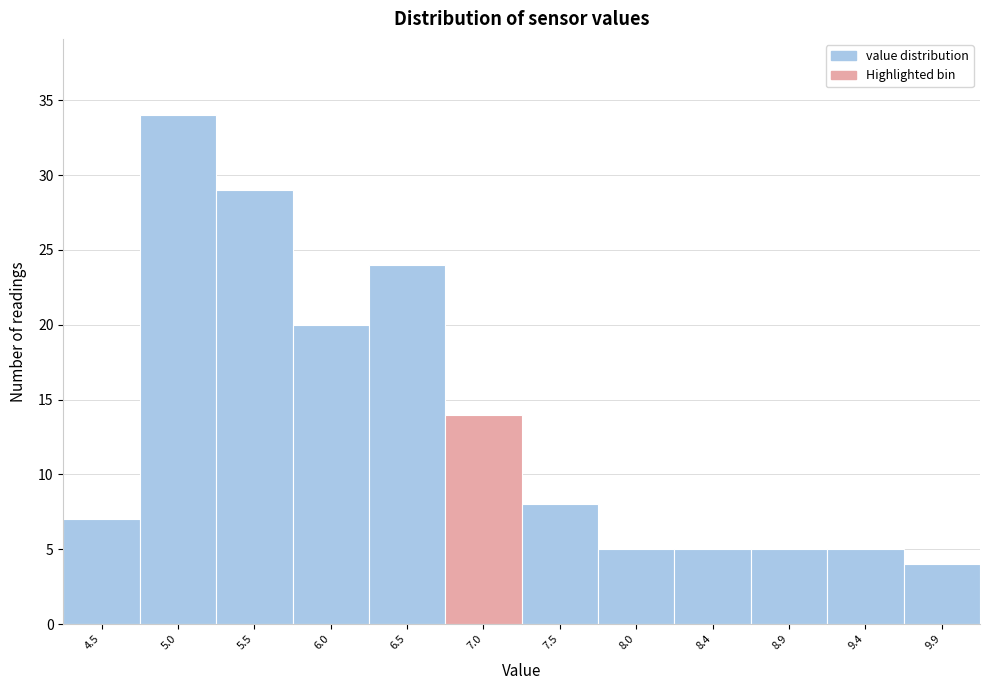

Reading left to right, what are all the values shown in this chart?

7	34	29	20	24	14	8	5	5	5	5	4